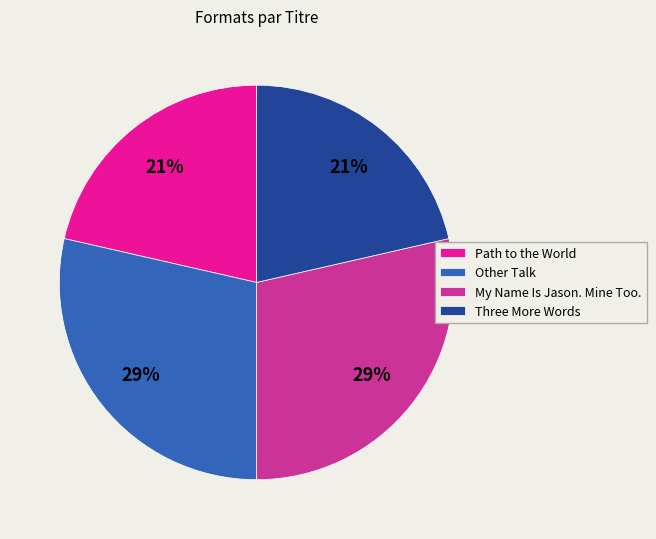

To the nearest percent, what is the average slice percentage?

25%